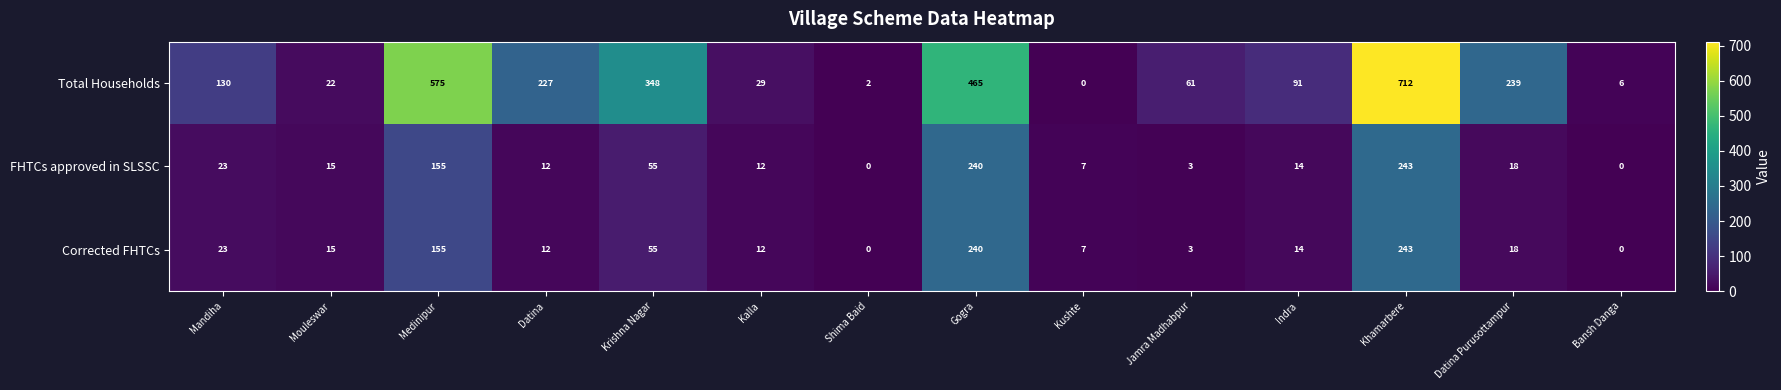

At how many categories does at least one series exceed 383?

3